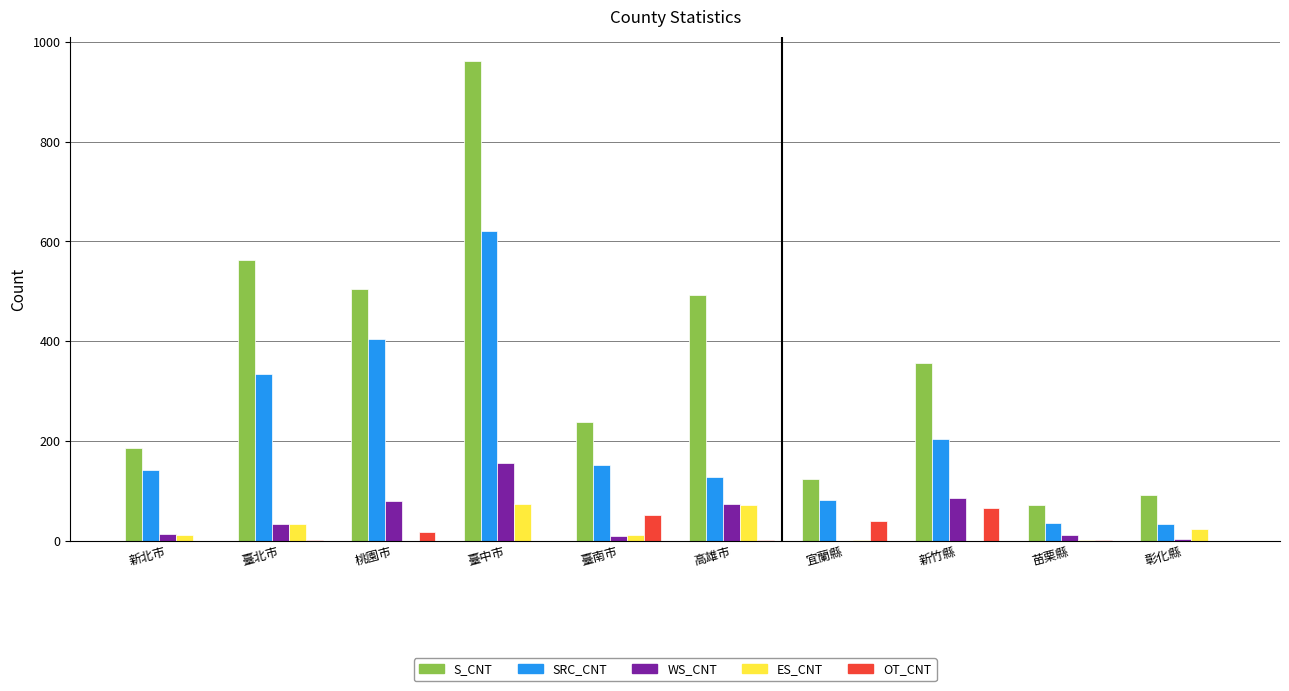

Between 桃園市 and 彰化縣, which series saw the biggest shift?

S_CNT